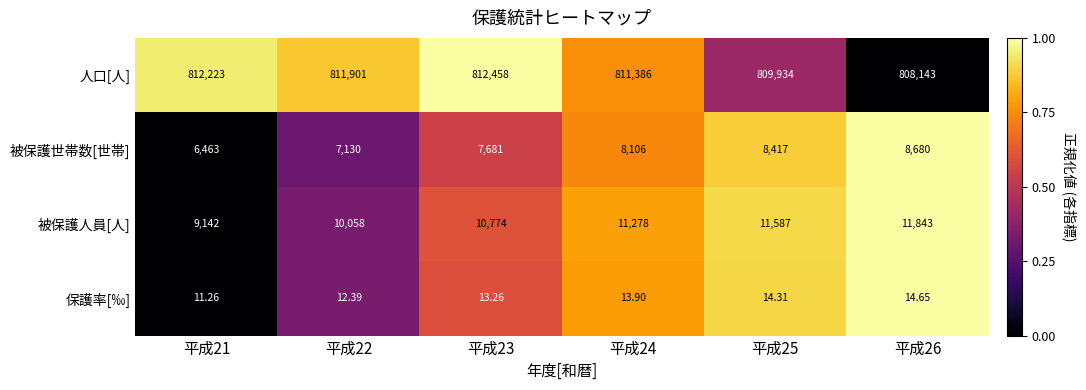

What is the total value across all series at 平成25?

829952.3